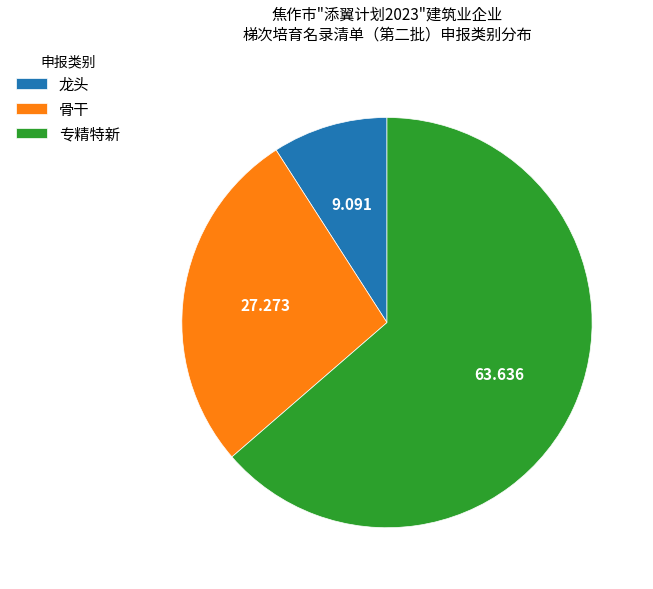

What is the majority slice?

专精特新